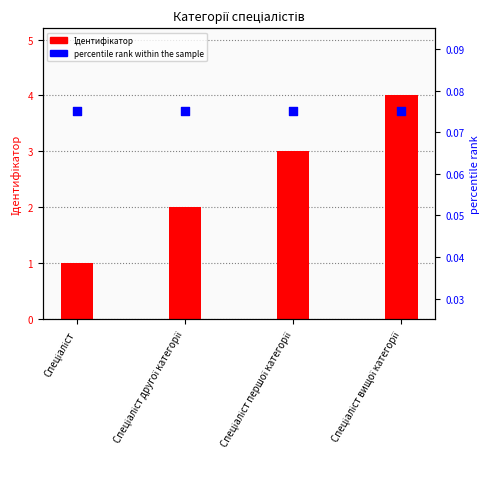

What are all the series names shown in the legend?

Ідентифікатор, percentile rank within the sample